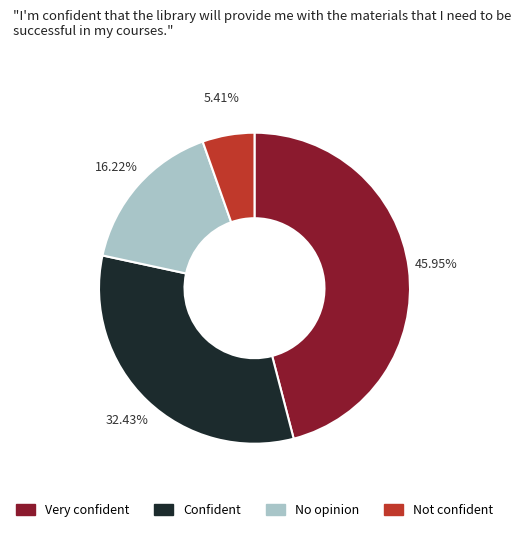

Does any single category account for the majority?

No